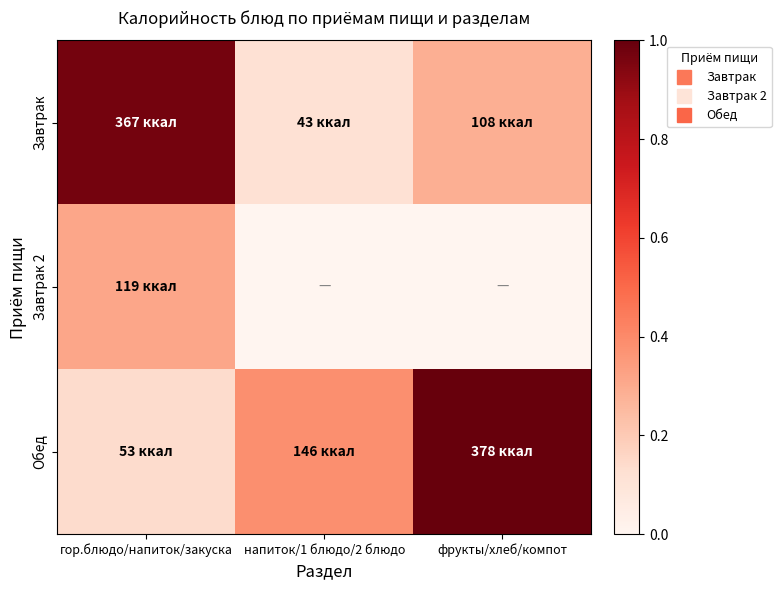

Count the number of data series in this chart.

3